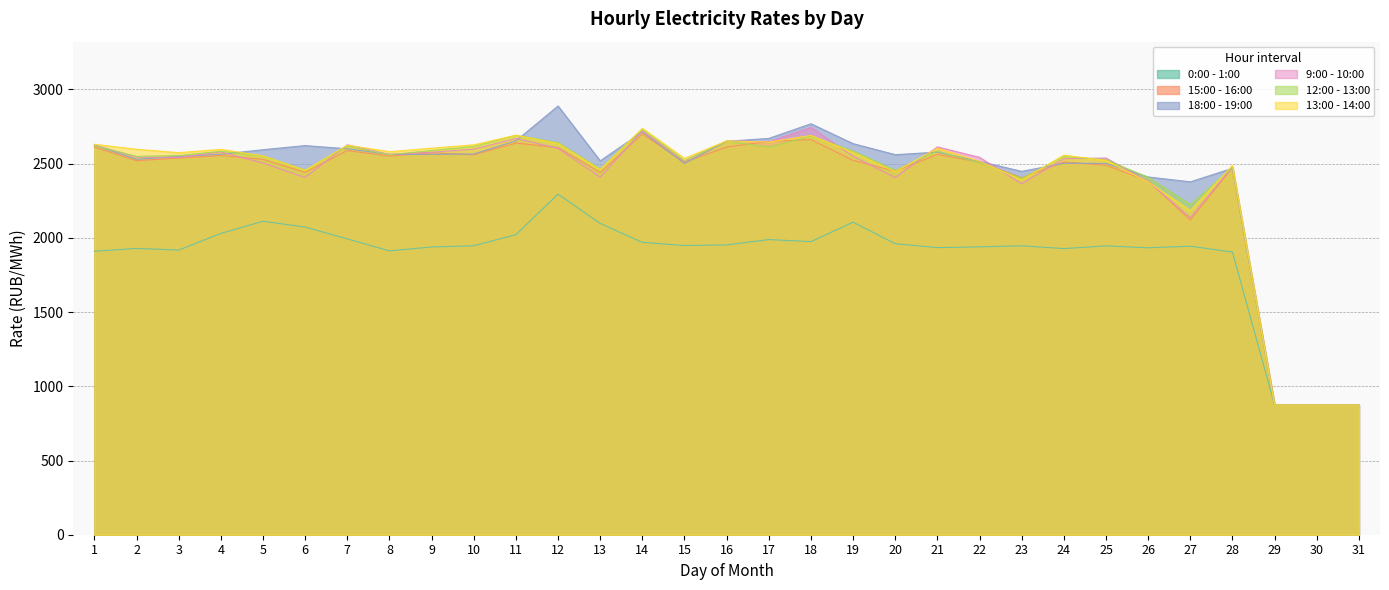

In 12:00 - 13:00, how many points are higher than both neighbors (excluding endpoints)?

9